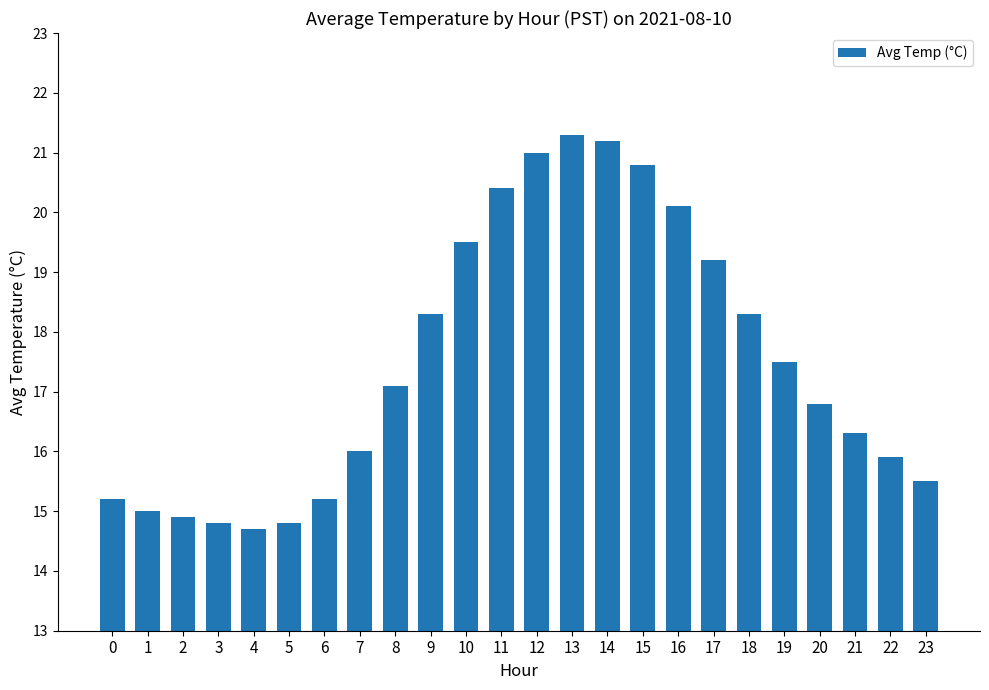

What is the minimum value shown in the chart?

14.7